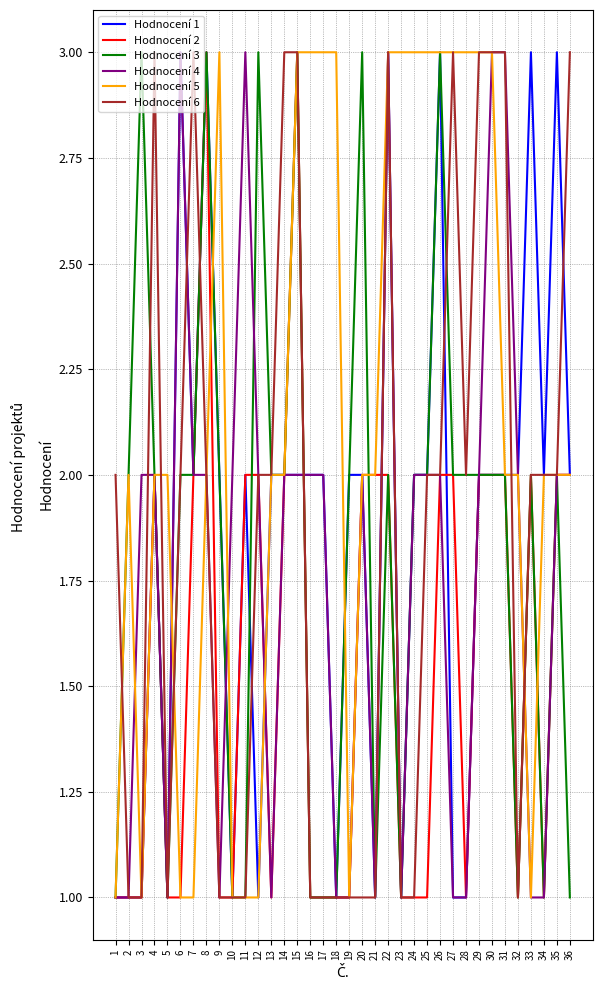

What is the difference between the maximum and minimum values in the Hodnocení 1 series?

2